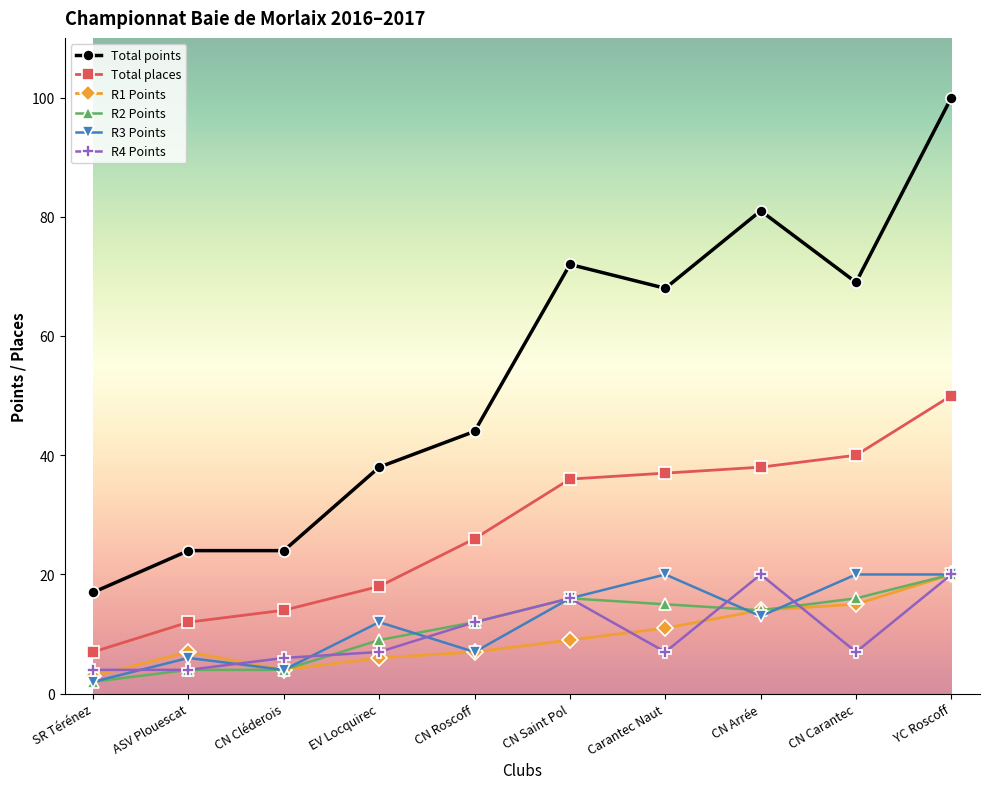

Between CN Cléderois and CN Carantec, which series saw the biggest shift?

Total points